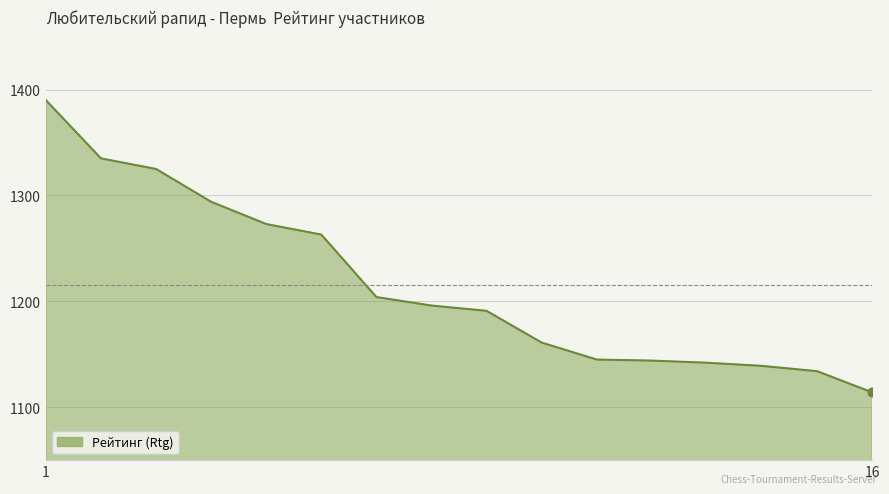

What is the smallest value displayed?

1114